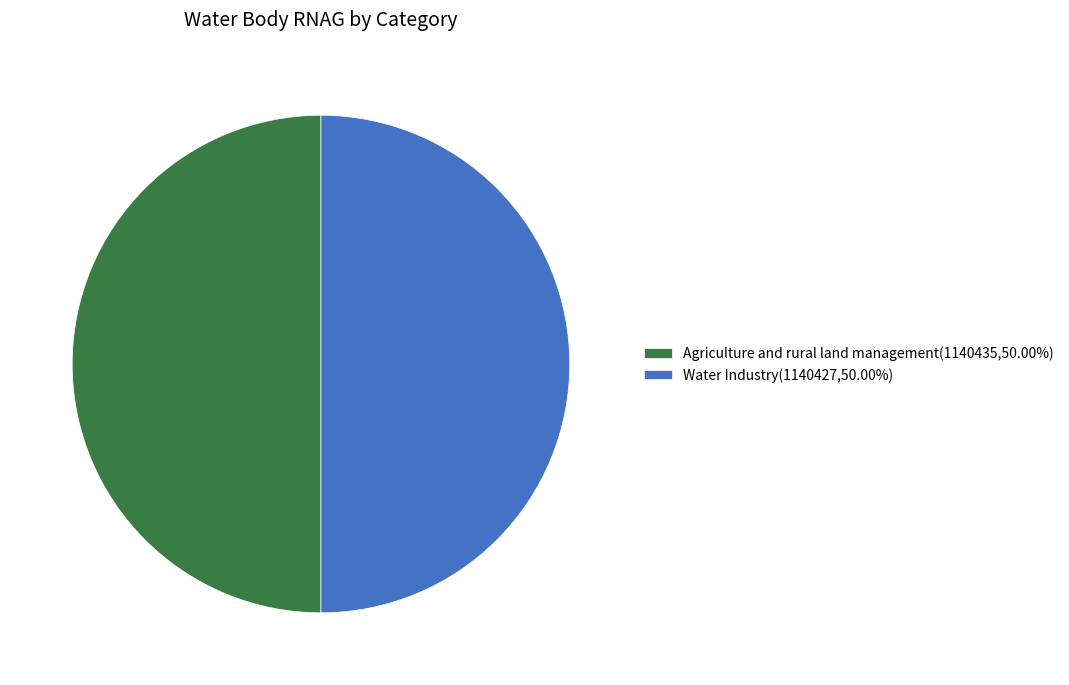

What is the ratio of the value at Agriculture and rural land management(1140435,50.00%) to the value at Water Industry(1140427,50.00%)?

1.0